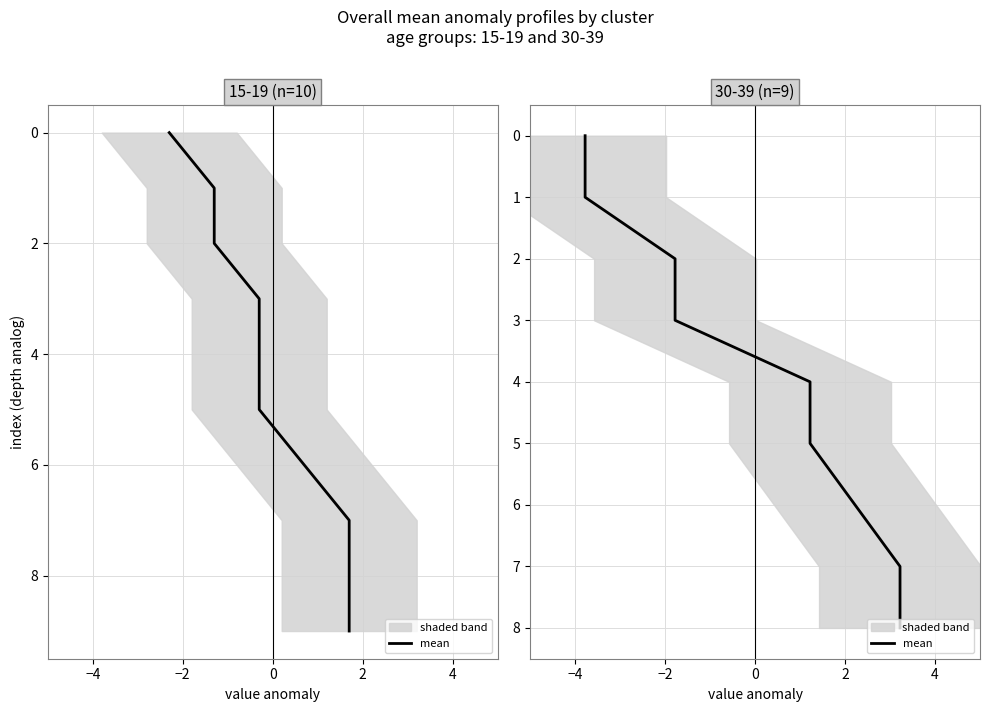

Between 0 and 2, which is larger?

2